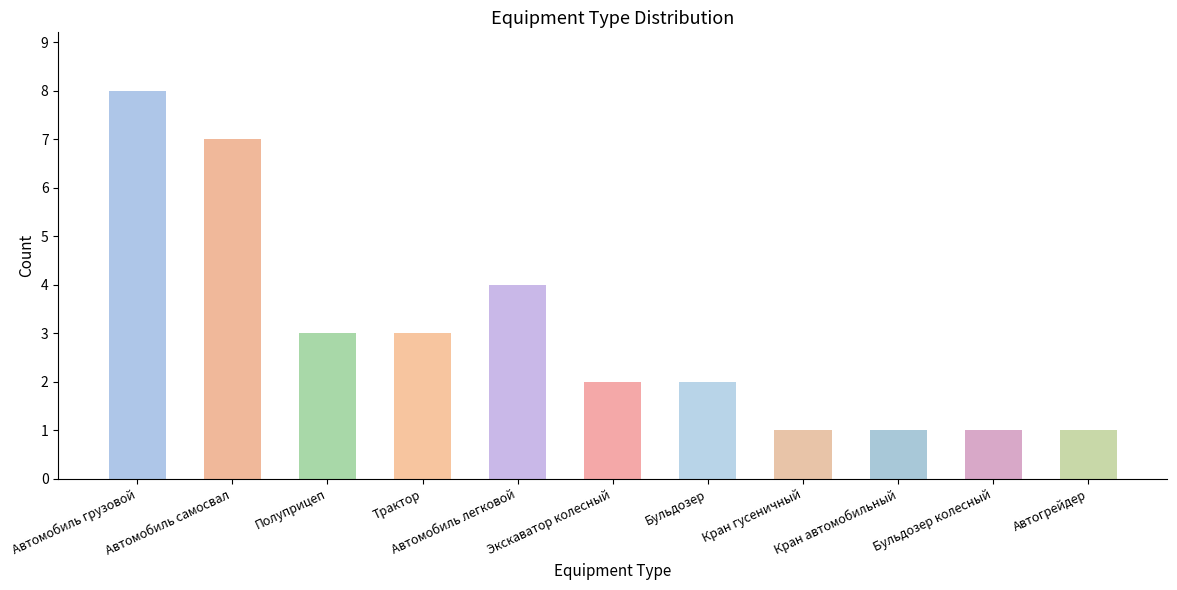

The chart shows a value of 2 at Кран гусеничный. True or false?

False